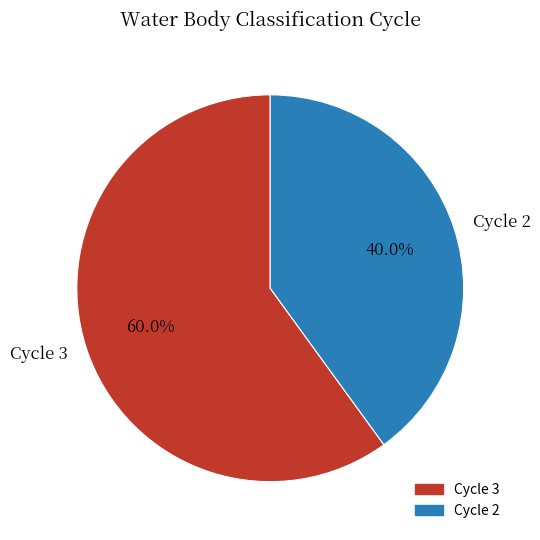

Does any single category account for the majority?

Yes